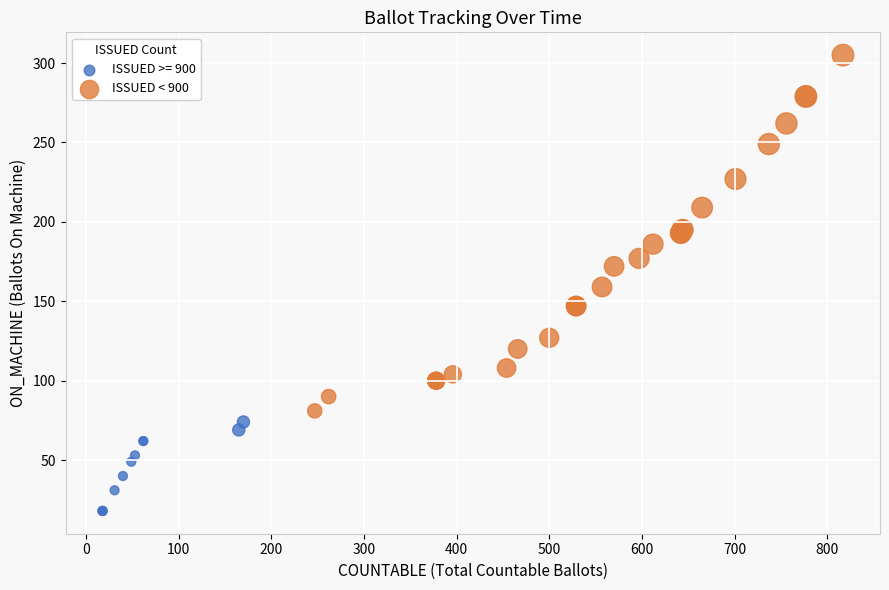

Which series contains the highest Y value?

ISSUED < 900